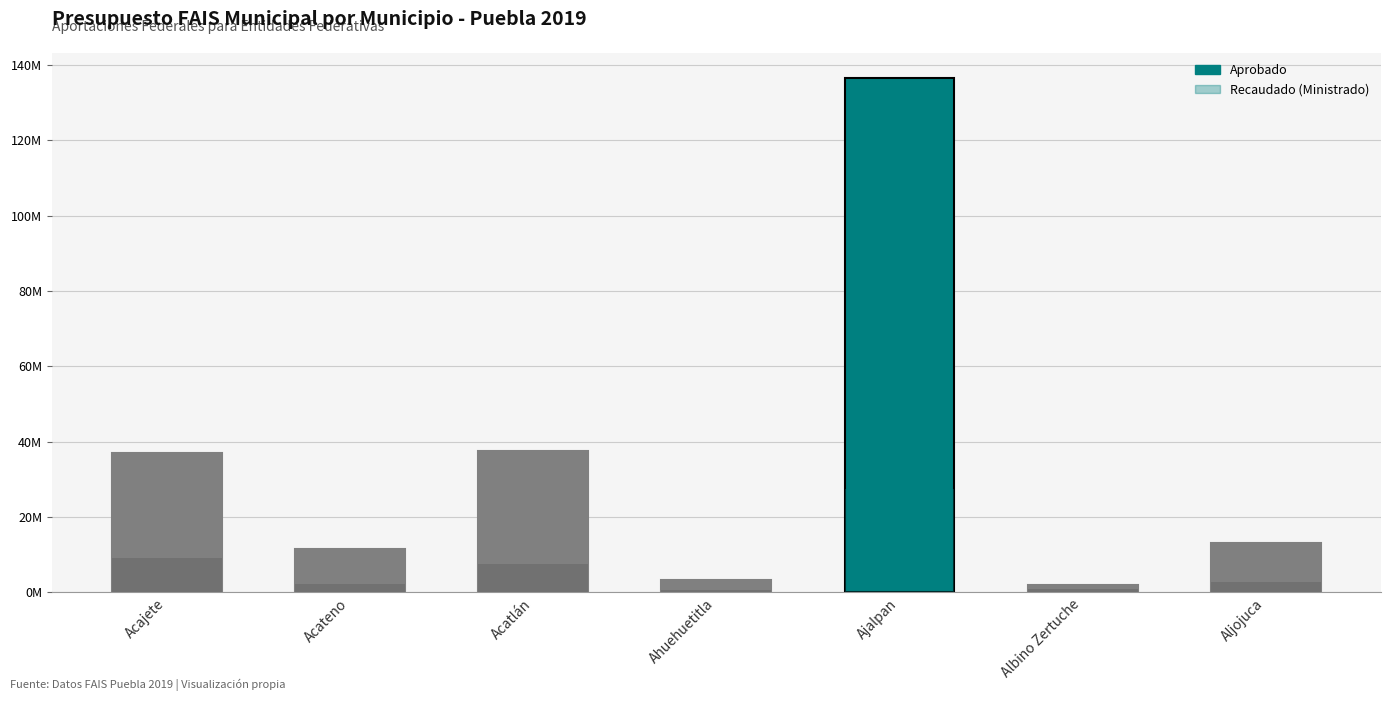

Rank the categories by Recaudado (Ministrado) value from lowest to highest.

Ahuehuetitla, Albino Zertuche, Acateno, Aljojuca, Acatlán, Acajete, Ajalpan